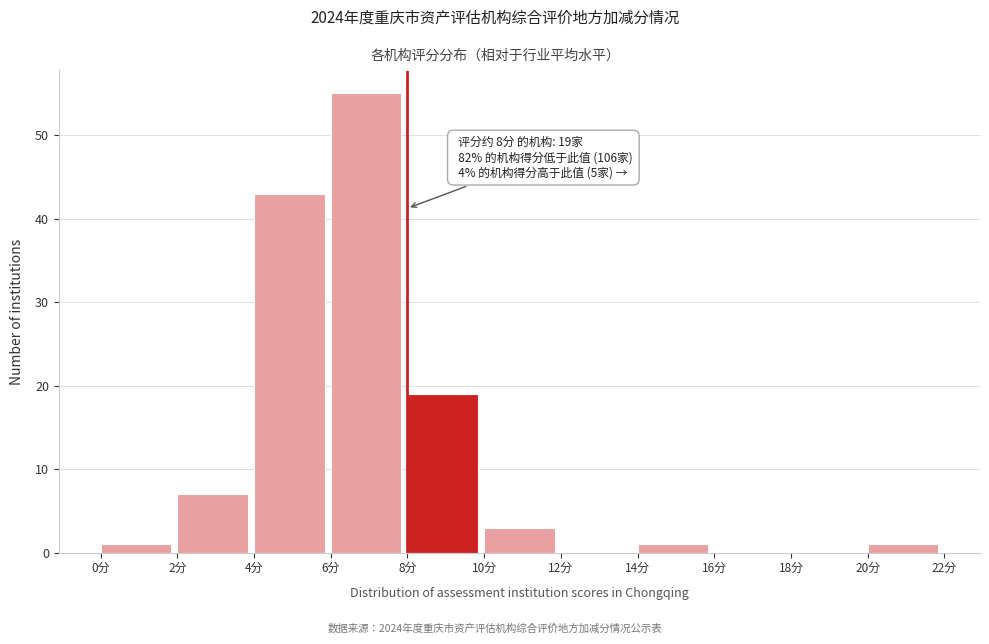

Which range on the x-axis has the tallest bar?

6 to 8